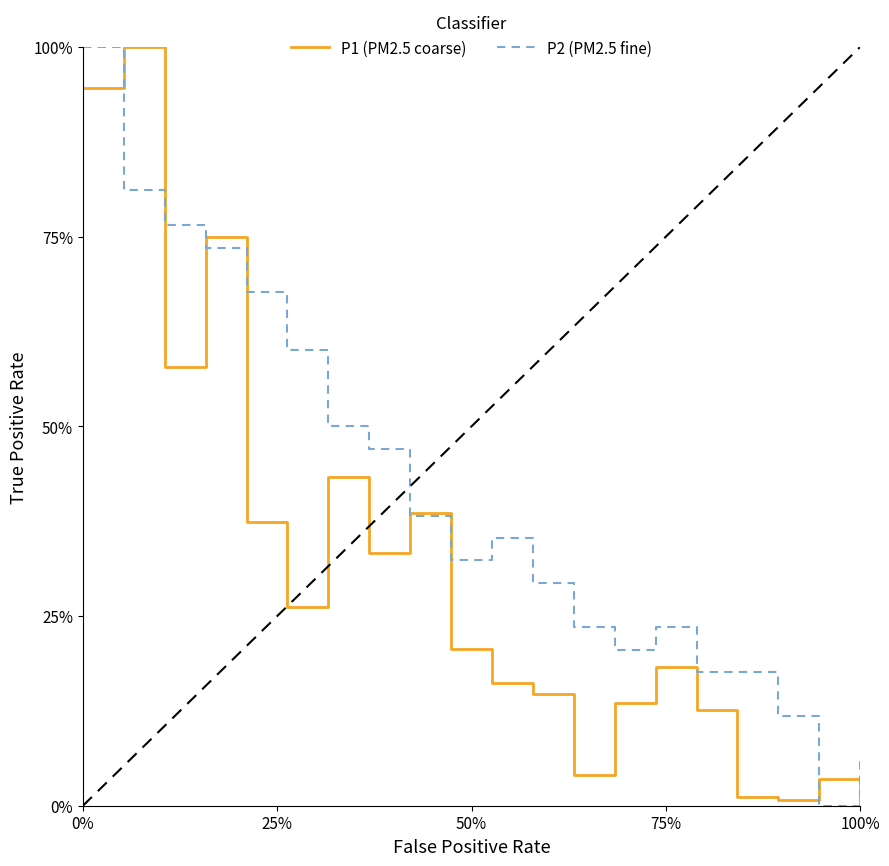

What is the greatest value displayed?

1.0